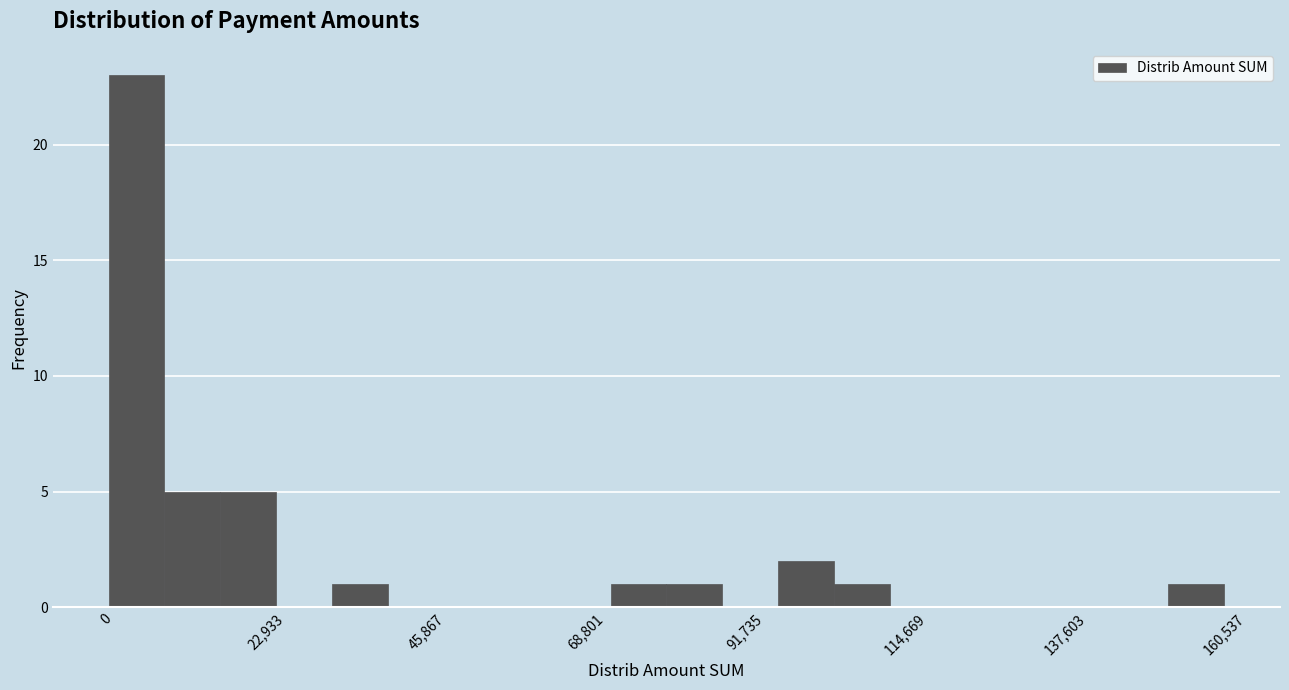

Around what value on the x-axis is the tallest bar? Give the approximate position of its centre, as read against the axis.

5000